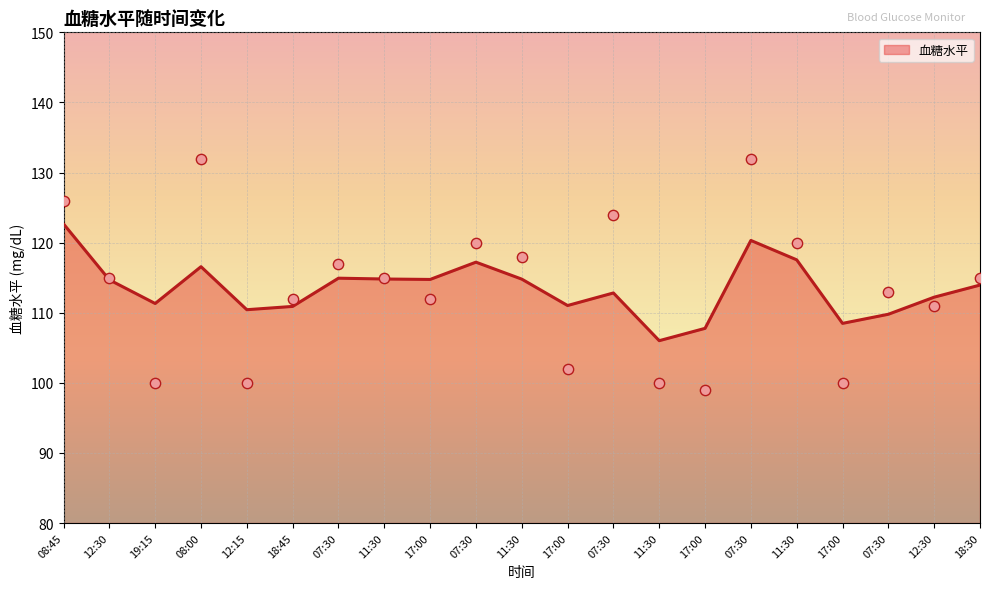

Between 18:45 and 17:00, which is larger?

18:45